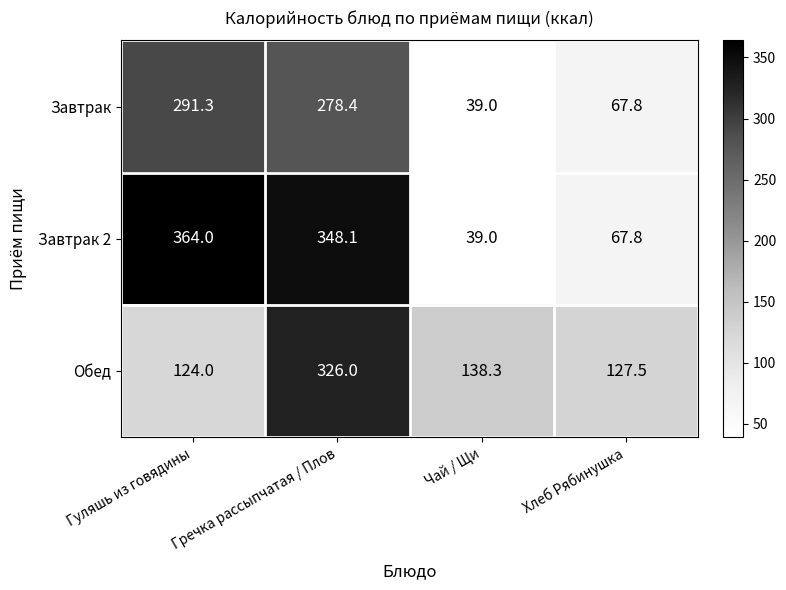

Which series has the widest spread of values?

Завтрак 2